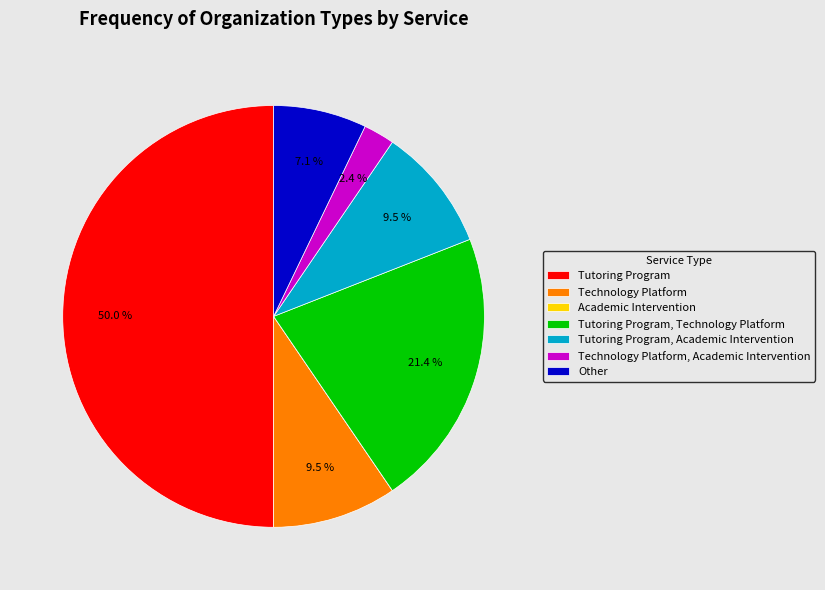

What is the largest slice in the pie chart?

Tutoring Program